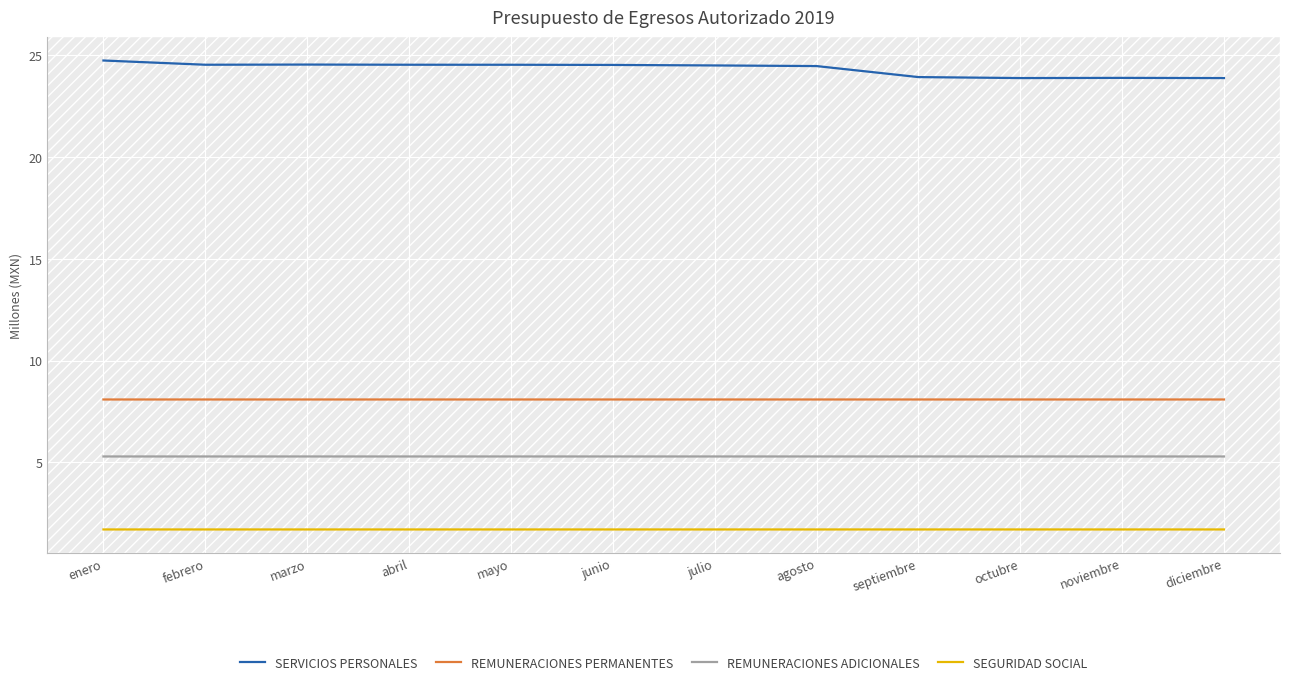

True or false: REMUNERACIONES ADICIONALES and SEGURIDAD SOCIAL intersect in this chart.

False